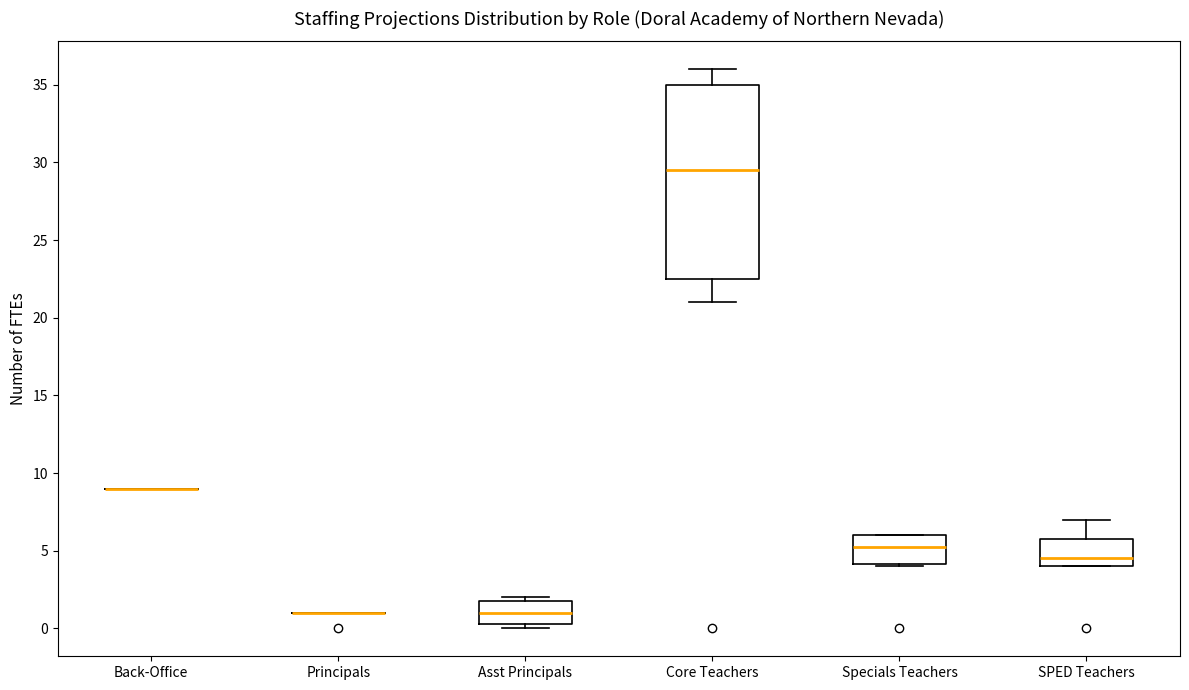

Where is the lower edge of the box for Core Teachers on the y-axis? The values are not printed on the chart, so give them approximately, as read against the axis.

22.5